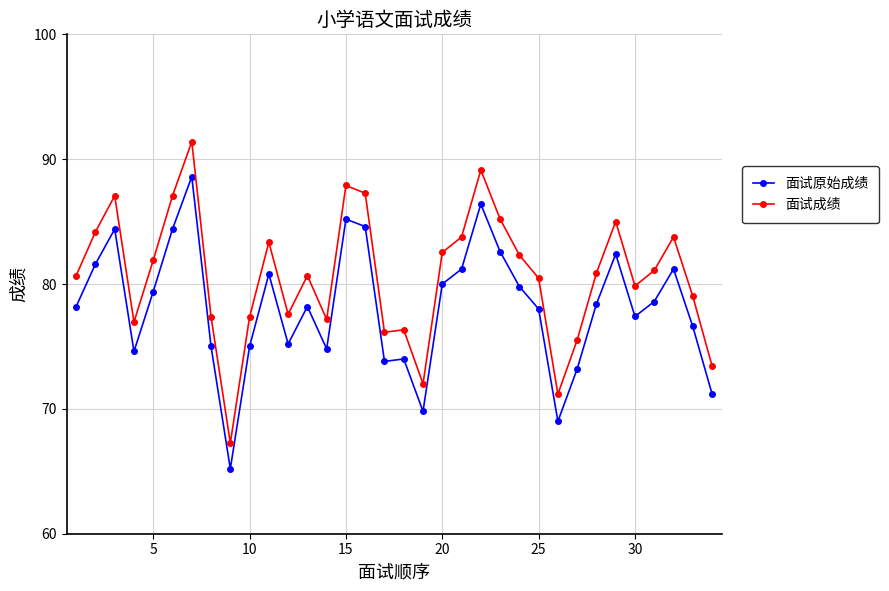

True or false: 面试原始成绩 and 面试成绩 cross at least once.

False